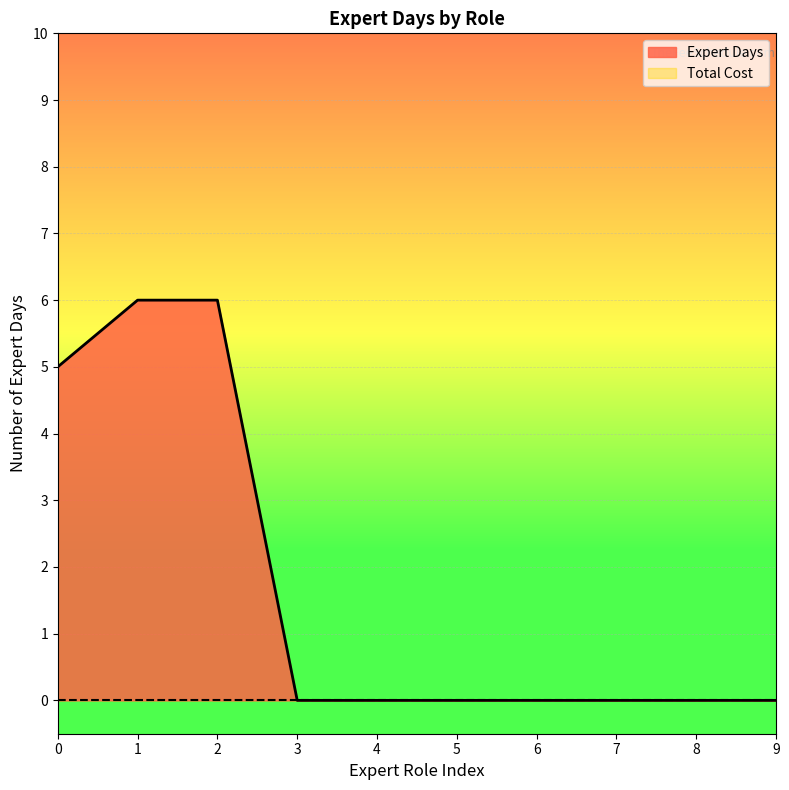

True or false: Expert Days has a value of 0 at 4.

True